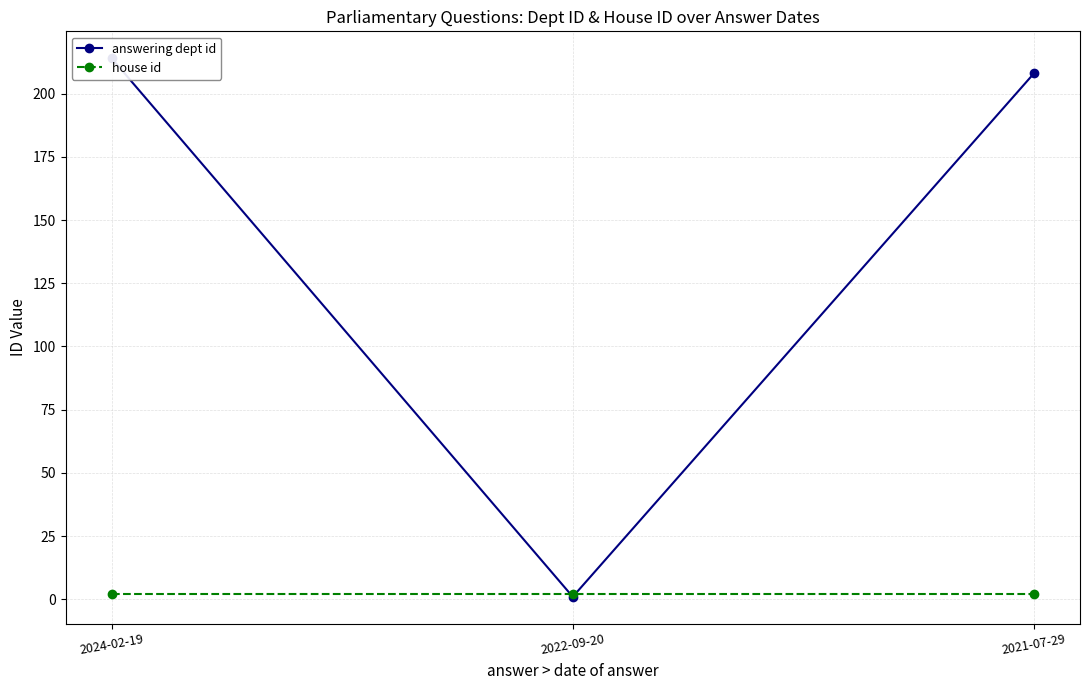

Reading right to left, extract all data points from this chart.

answering dept id: 2021-07-29=208	2022-09-20=1	2024-02-19=214
house id: 2021-07-29=2	2022-09-20=2	2024-02-19=2